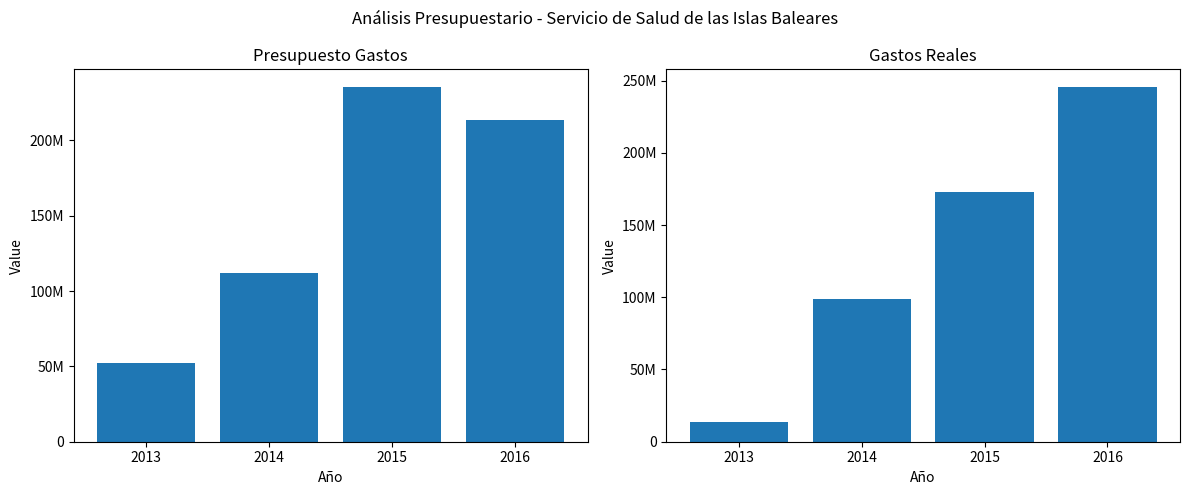

How many bars are there in total?

8